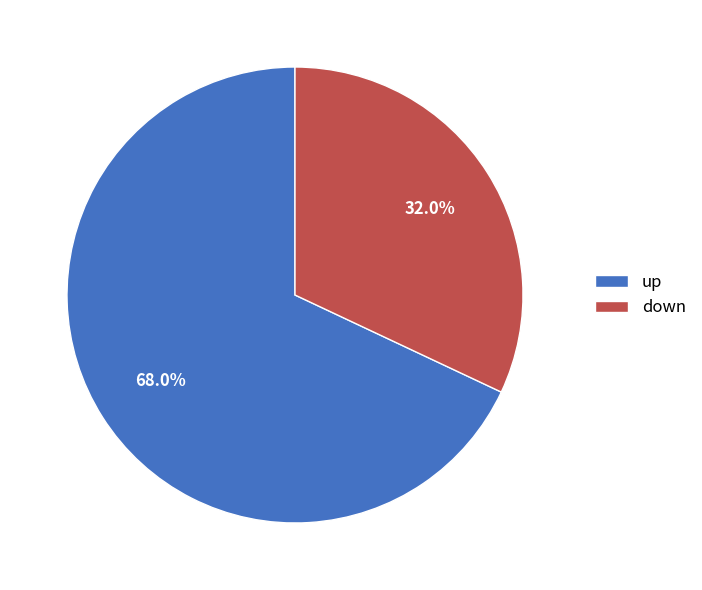

True or false: down accounts for 23% of the total.

False